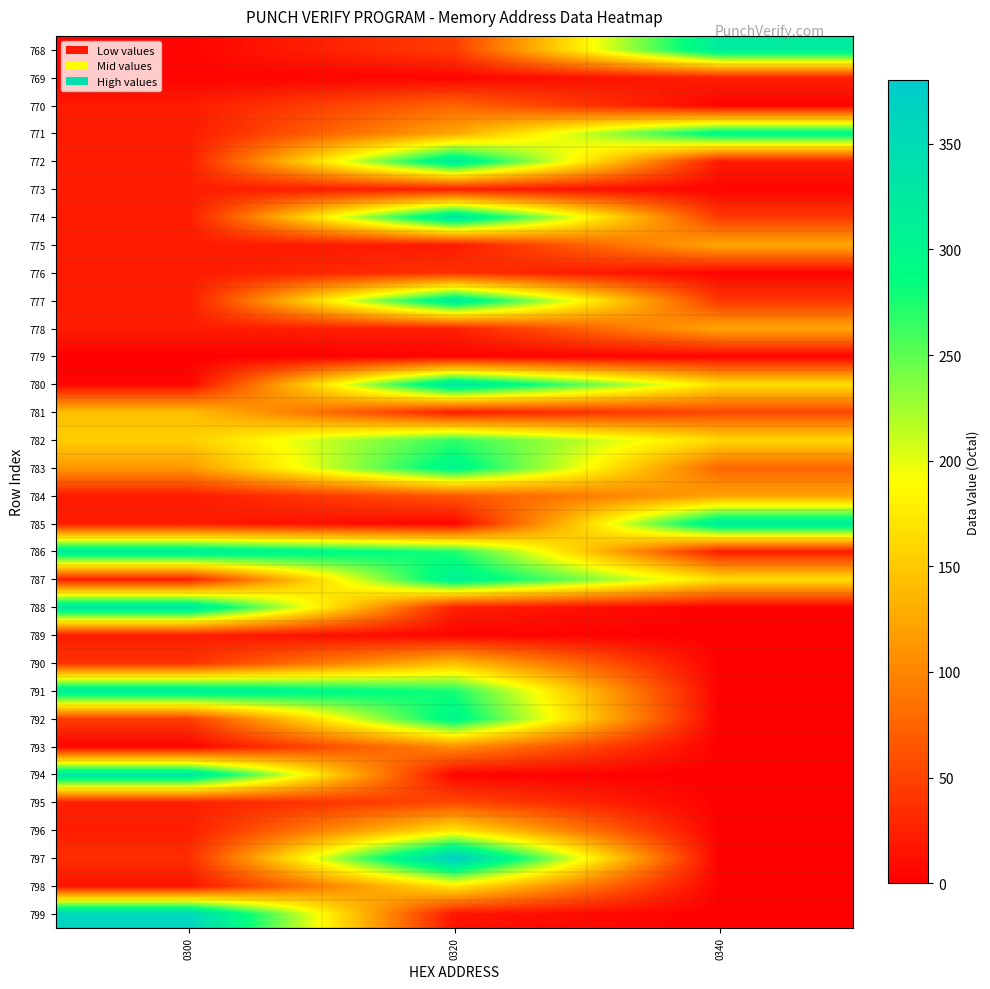

Which category has the highest value across all series?

0320